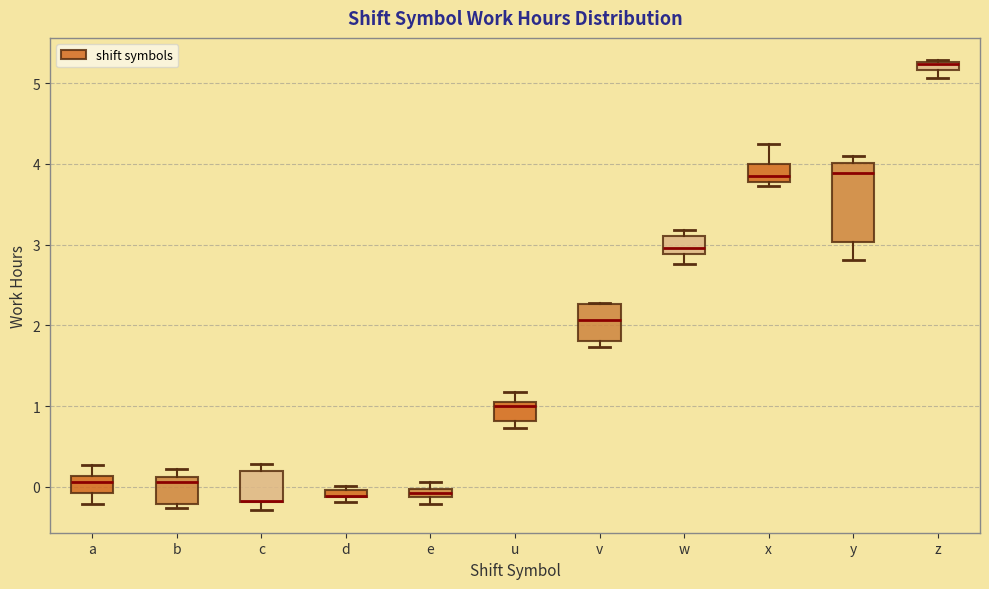

Which box is the tallest, from its lower edge to its upper edge?

y